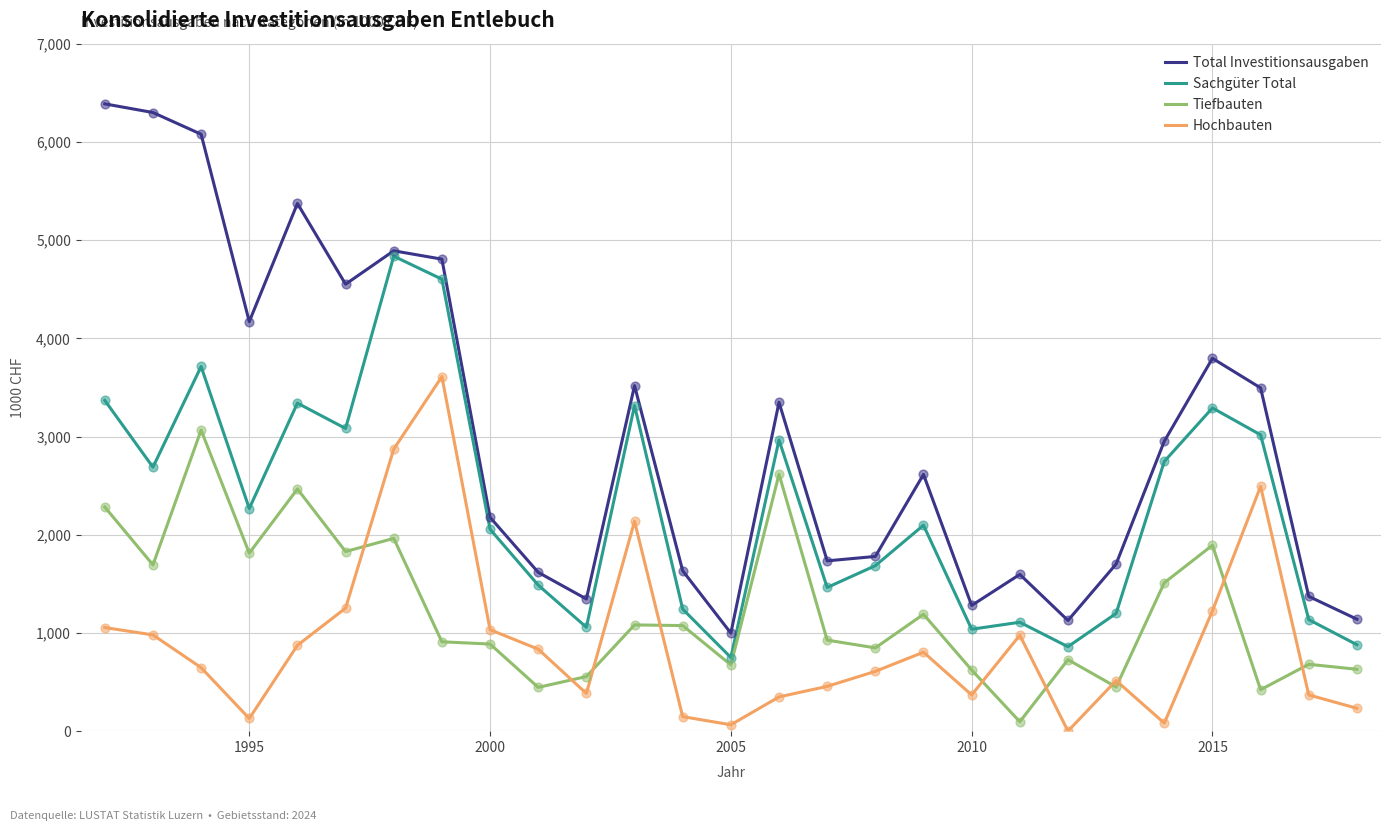

List the series in order of their peak value, lowest first.

Tiefbauten, Hochbauten, Sachgüter Total, Total Investitionsausgaben